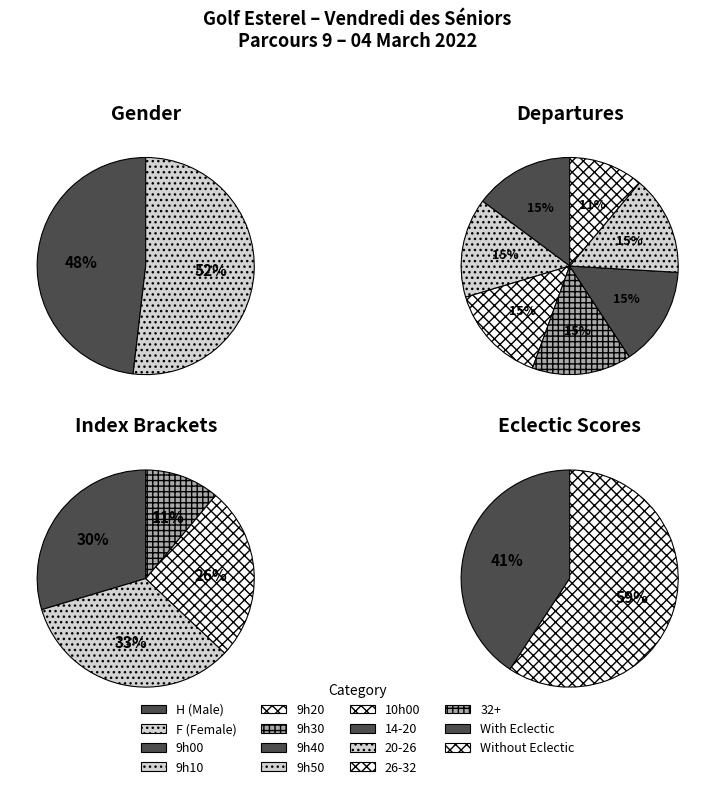

Count the number of slices in the pie.

2